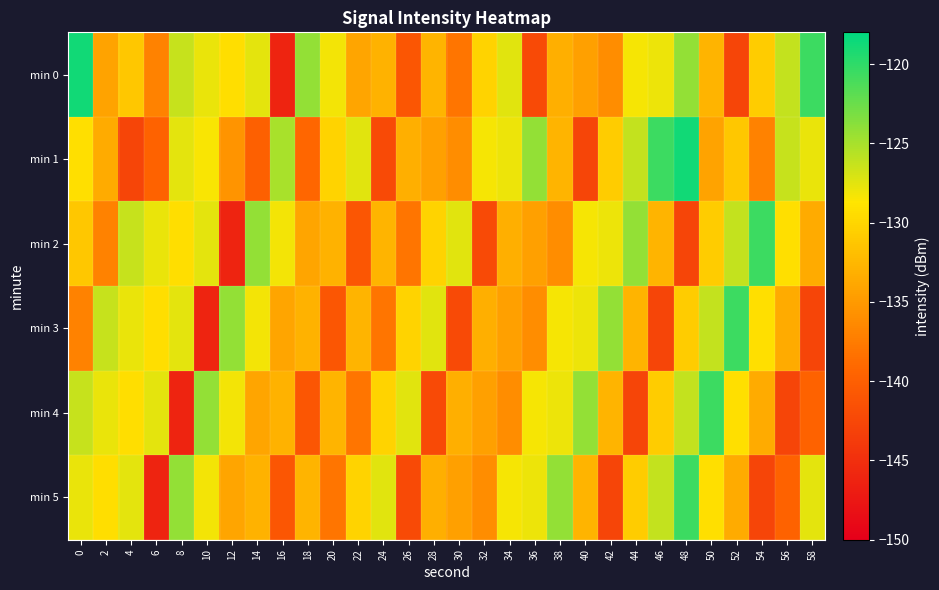

Rank the series at 40 from highest to lowest value.

min 4, min 3, min 2, min 5, min 0, min 1